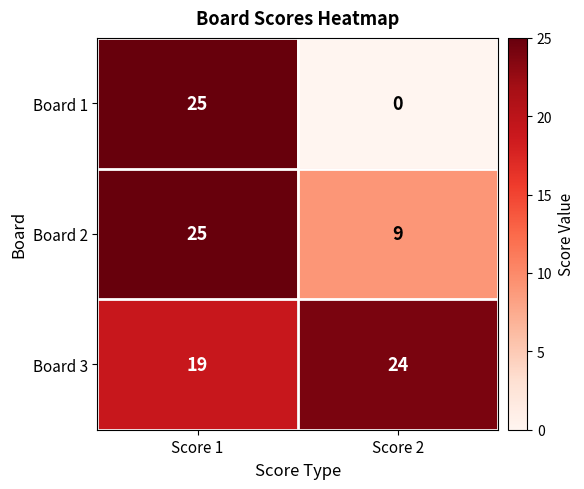

Which series has the largest total across all categories?

Board 3